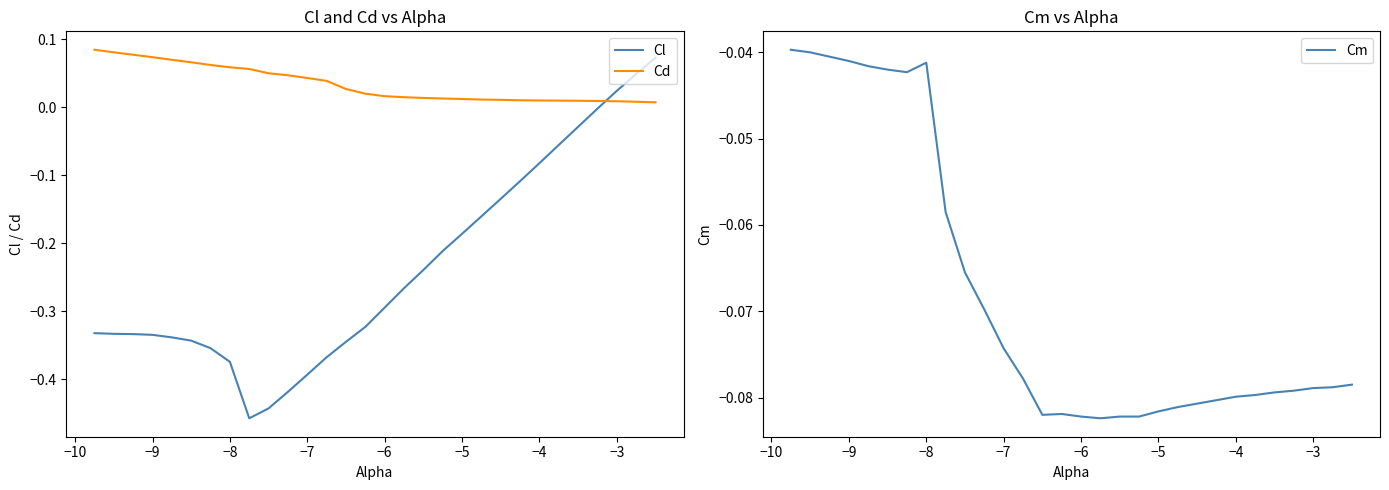

How many lines are shown in the chart?

3